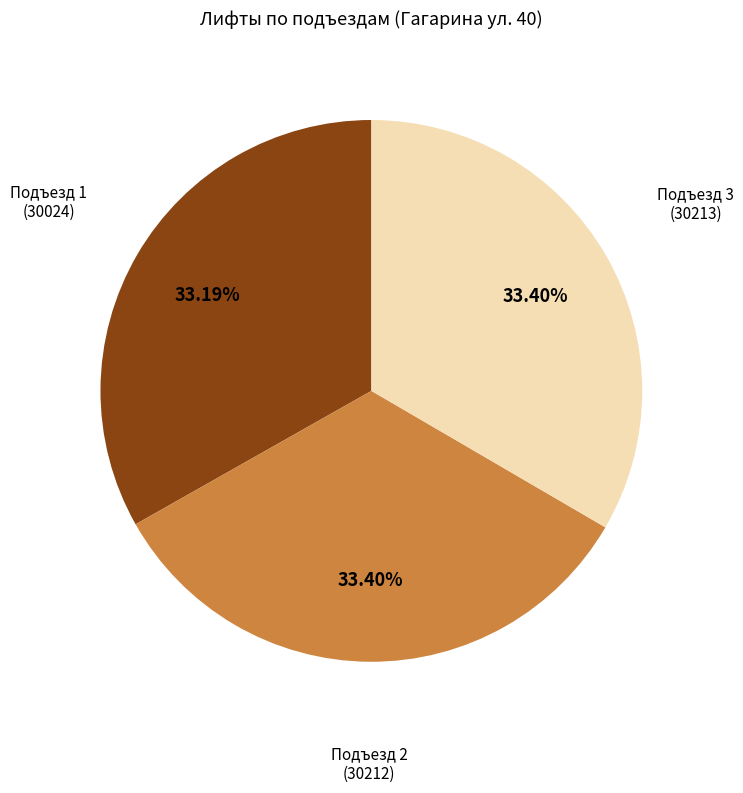

Does any single category account for the majority?

No